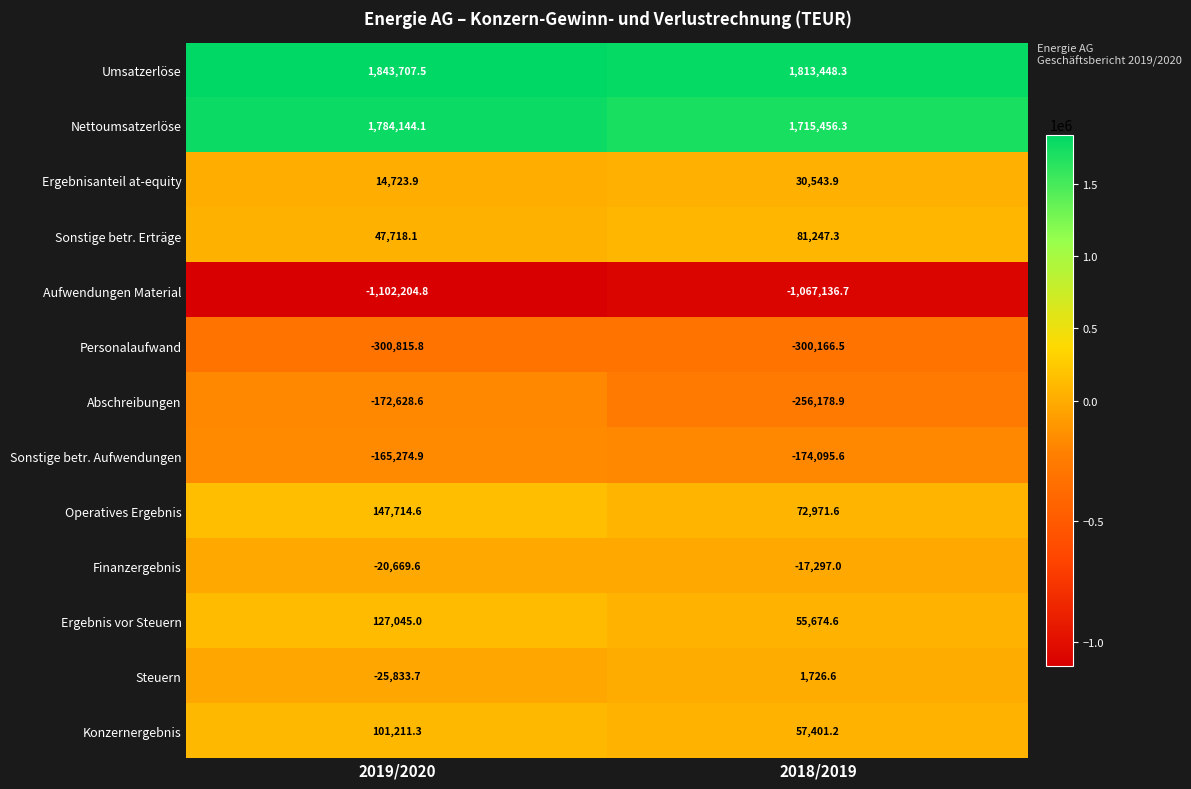

At how many categories does at least one series exceed 1627586?

2